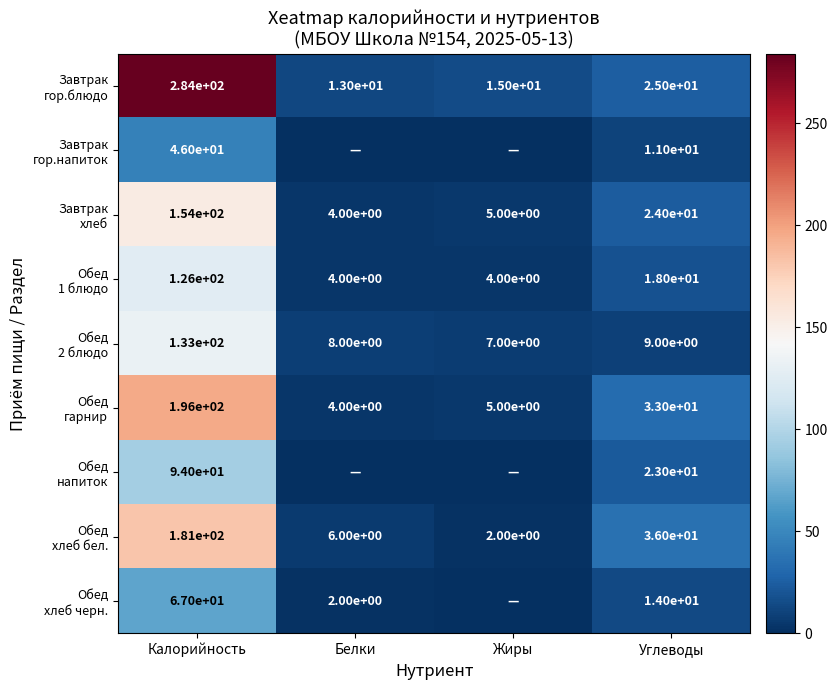

What is the spread (max minus min) of values at Углеводы?

27